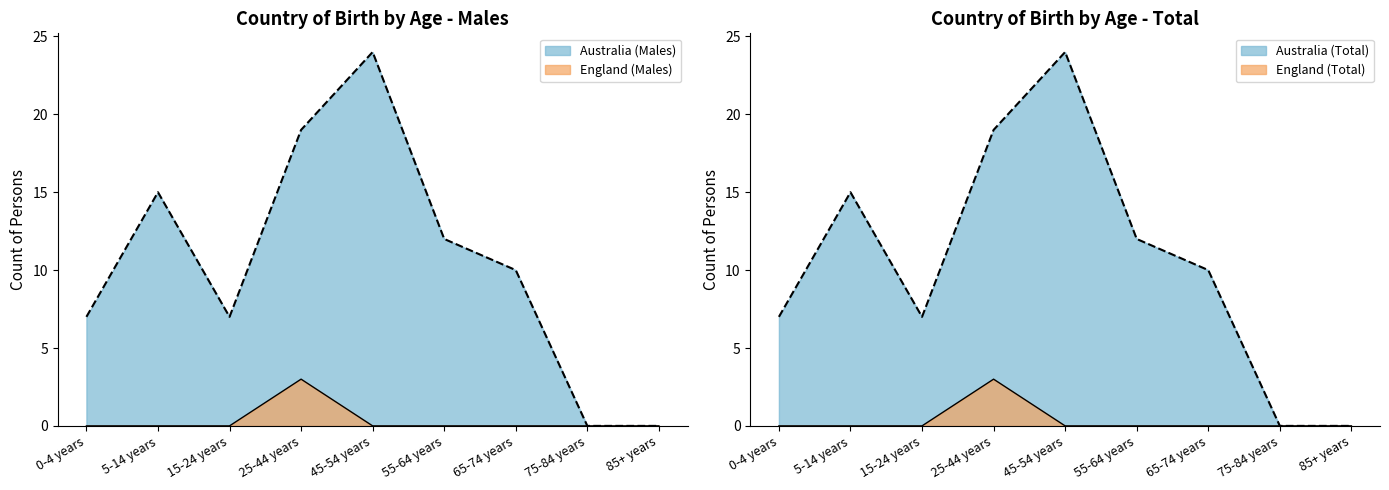

At which label does Australia (Males) reach its peak?

45-54 years